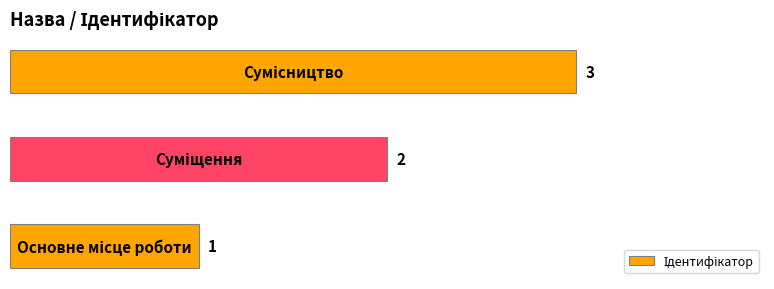

Count the number of data series in this chart.

1